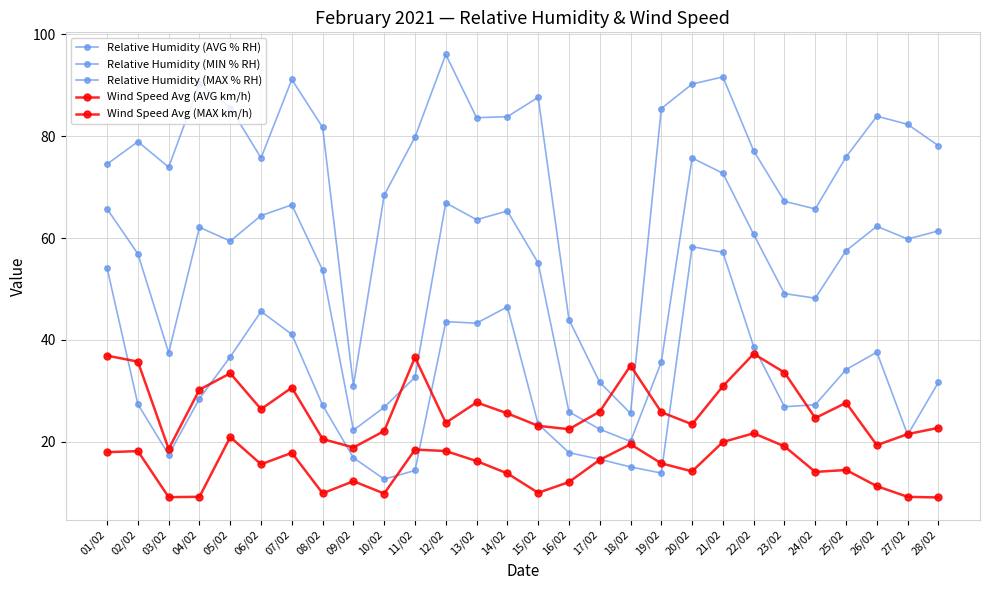

True or false: Relative Humidity (AVG % RH) has more than 2 points higher than both neighbors.

True